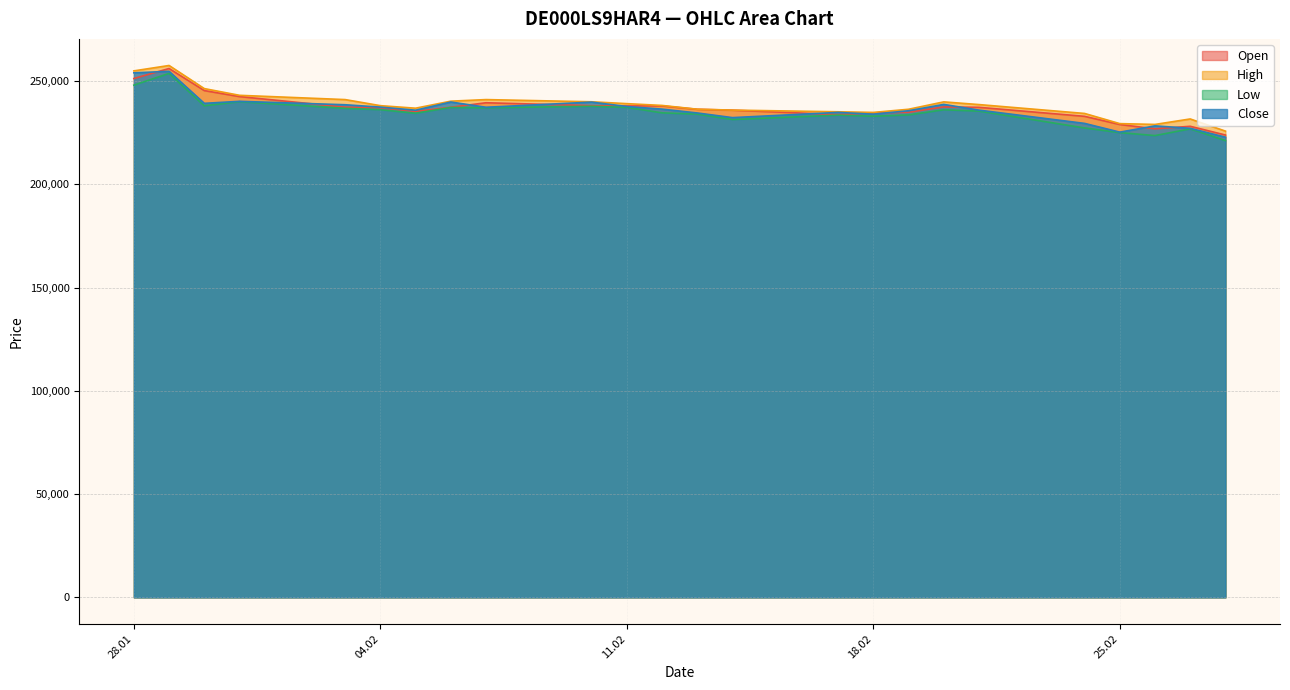

What is the difference between the second highest and second lowest values in the Low series?

24417